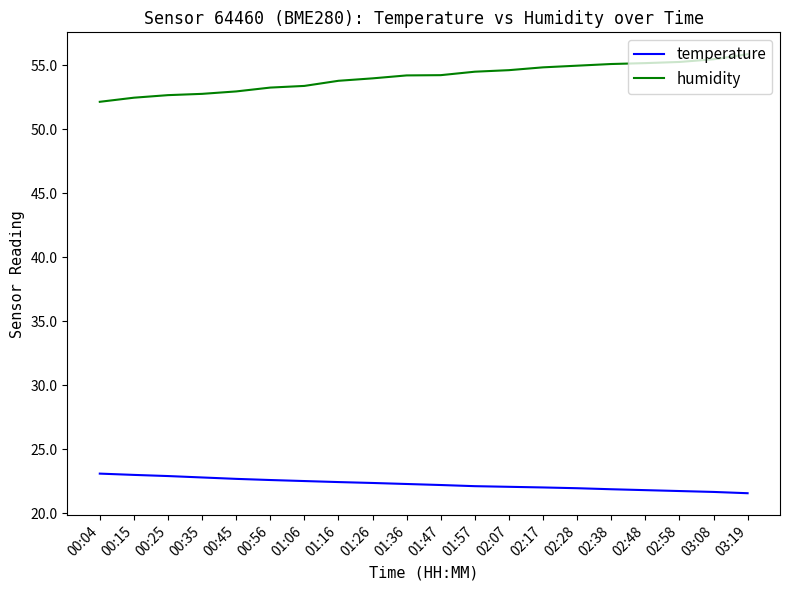

What are all the series names shown in the legend?

temperature, humidity